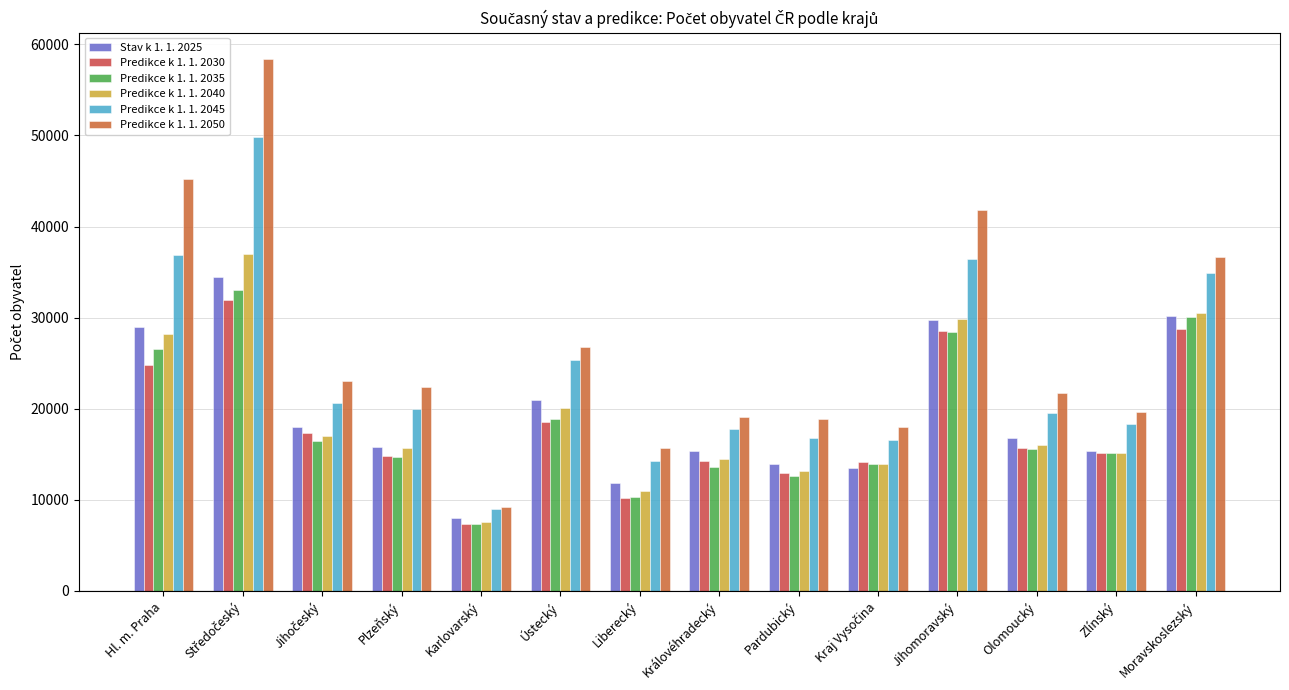

How many values in the Predikce k 1. 1. 2050 series exceed 22334?

7